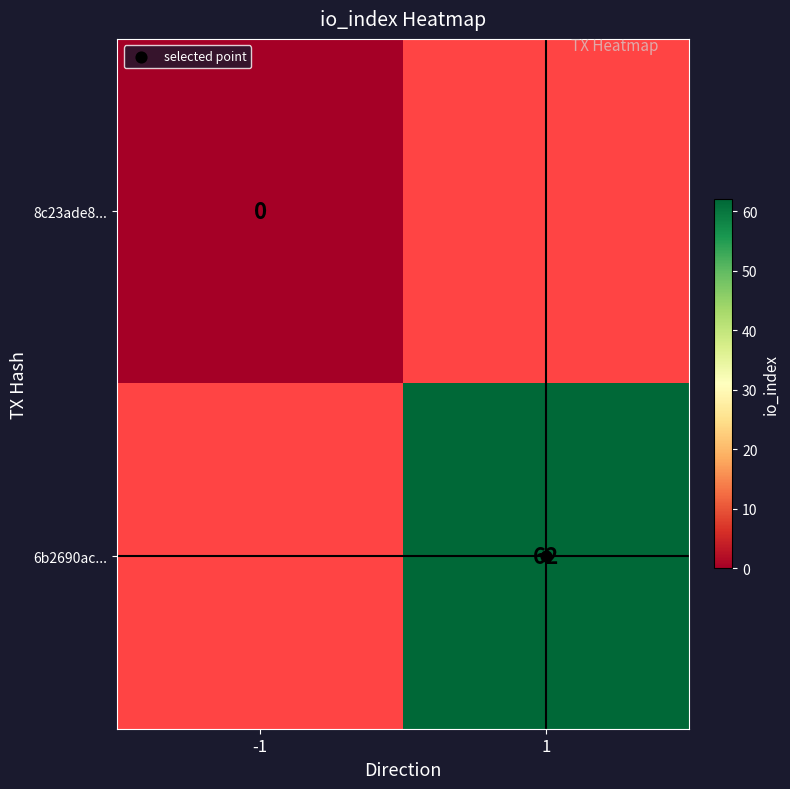

Rank the series by their average value, from lowest to highest.

8c23ade8..., 6b2690ac...